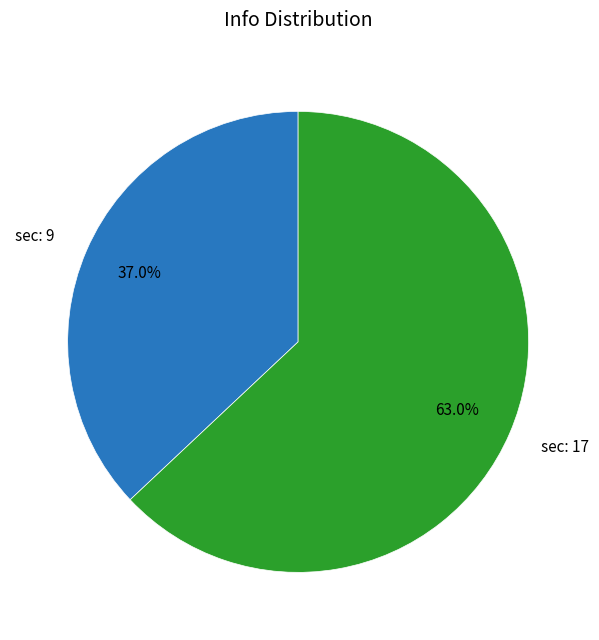

Rank the categories by value from lowest to highest.

sec: 9, sec: 17